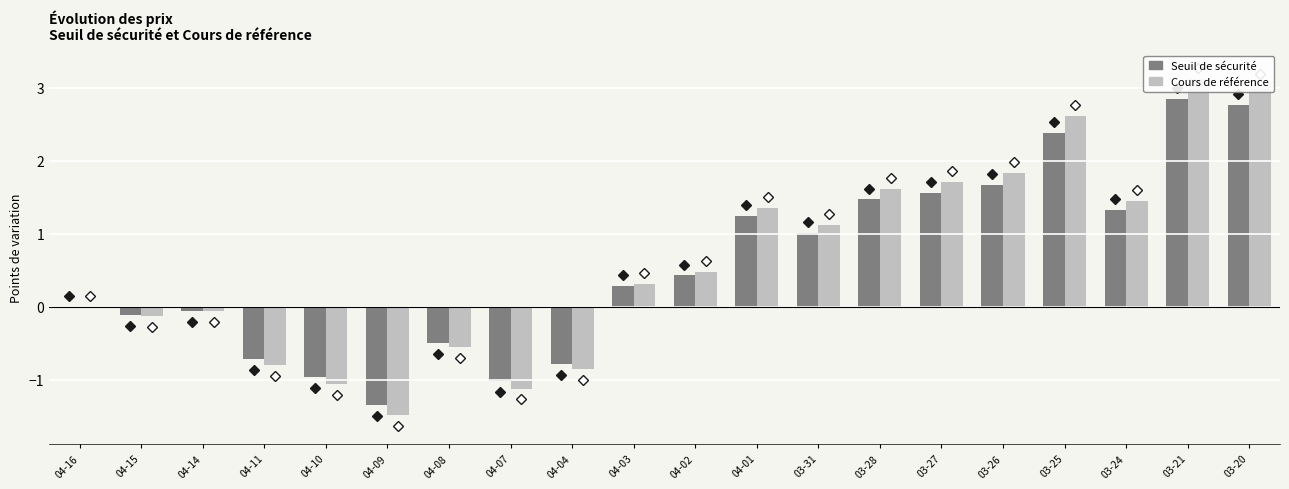

What is the value of the Cours de référence bar at the 10th from the left?

0.3